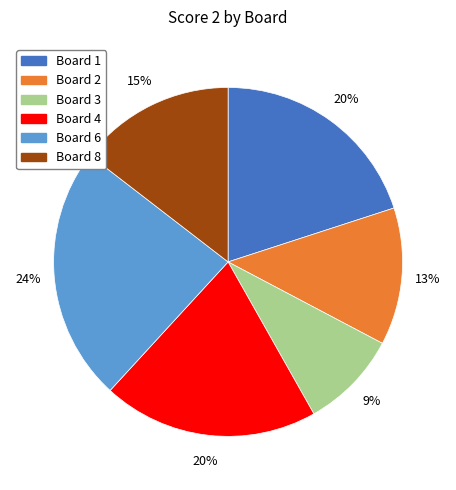

Does any single category account for the majority?

No